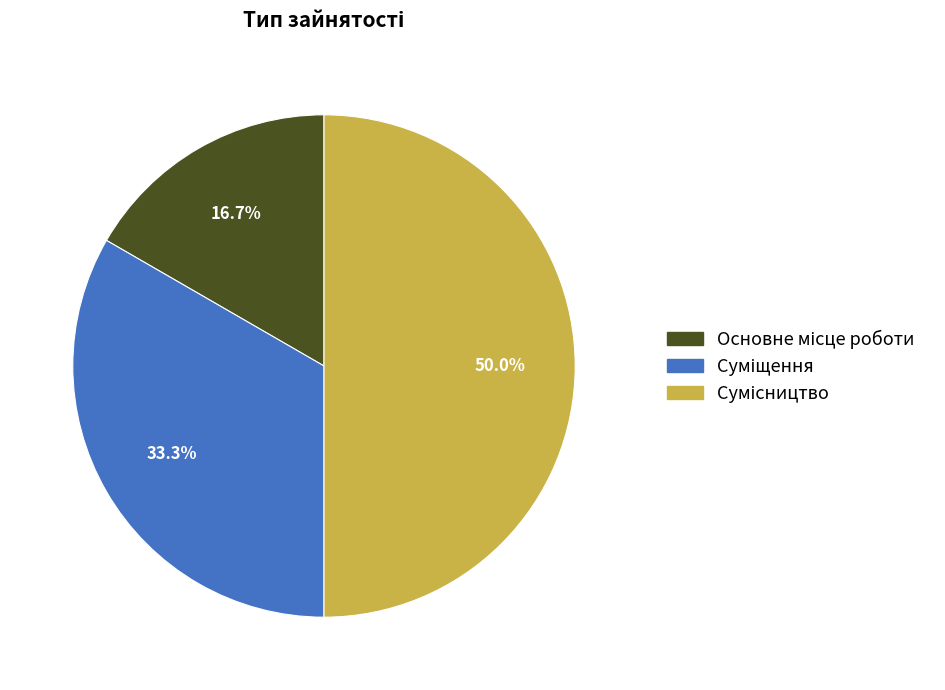

How many segments does this pie chart have?

3